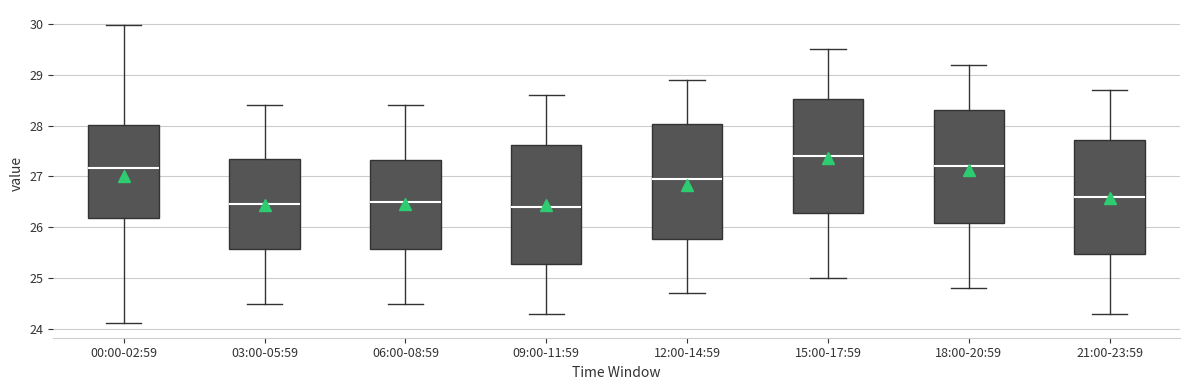

Which box is the tallest, from its lower edge to its upper edge?

09:00-11:59